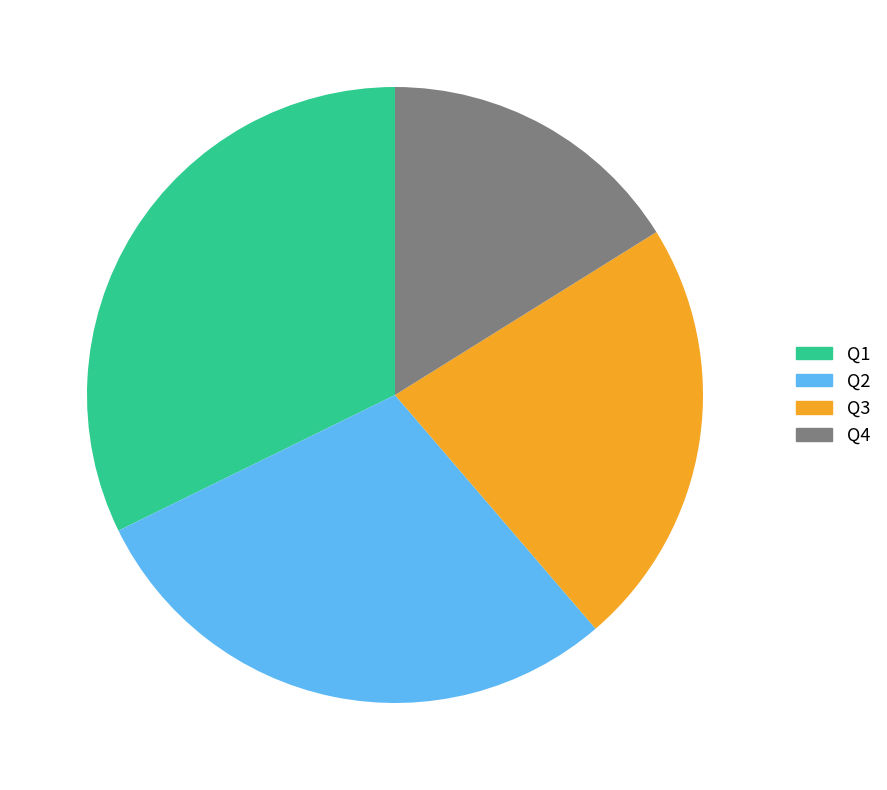

Between Q1 and Q3, which is larger?

Q1